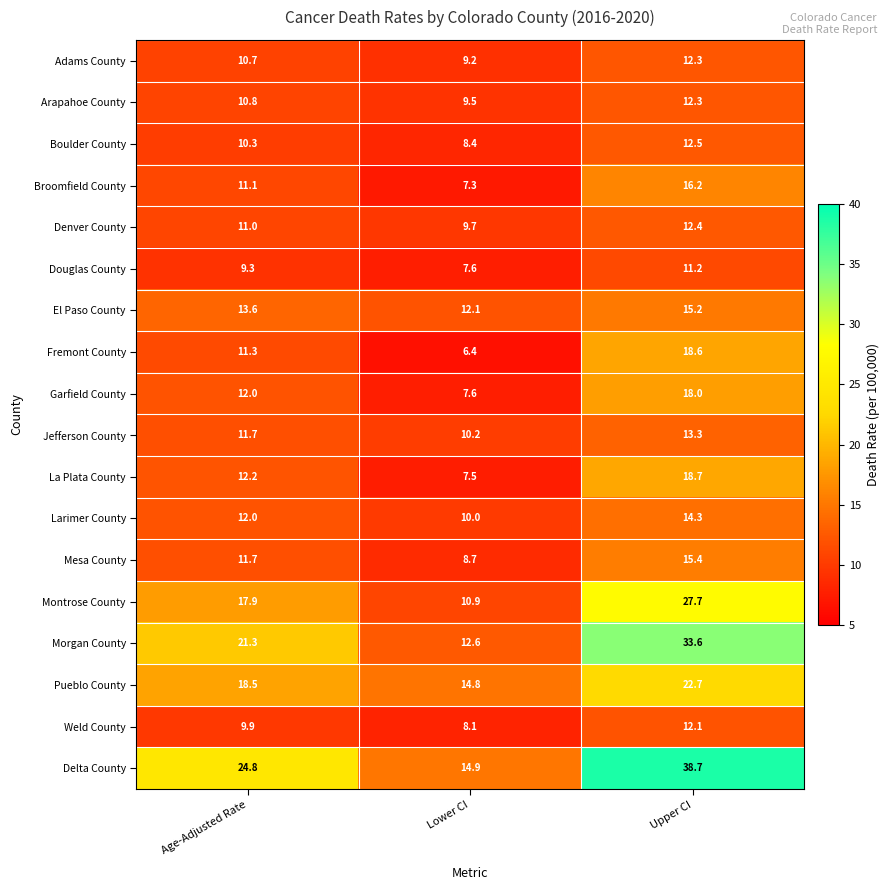

The value of Weld County at Upper CI is 12.1. True or false?

True